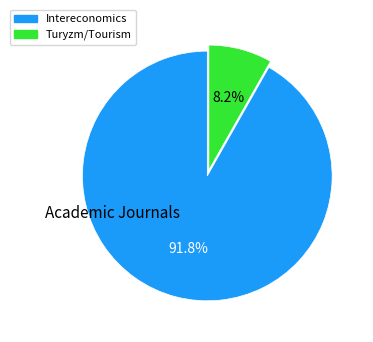

Which slice is the largest?

Intereconomics